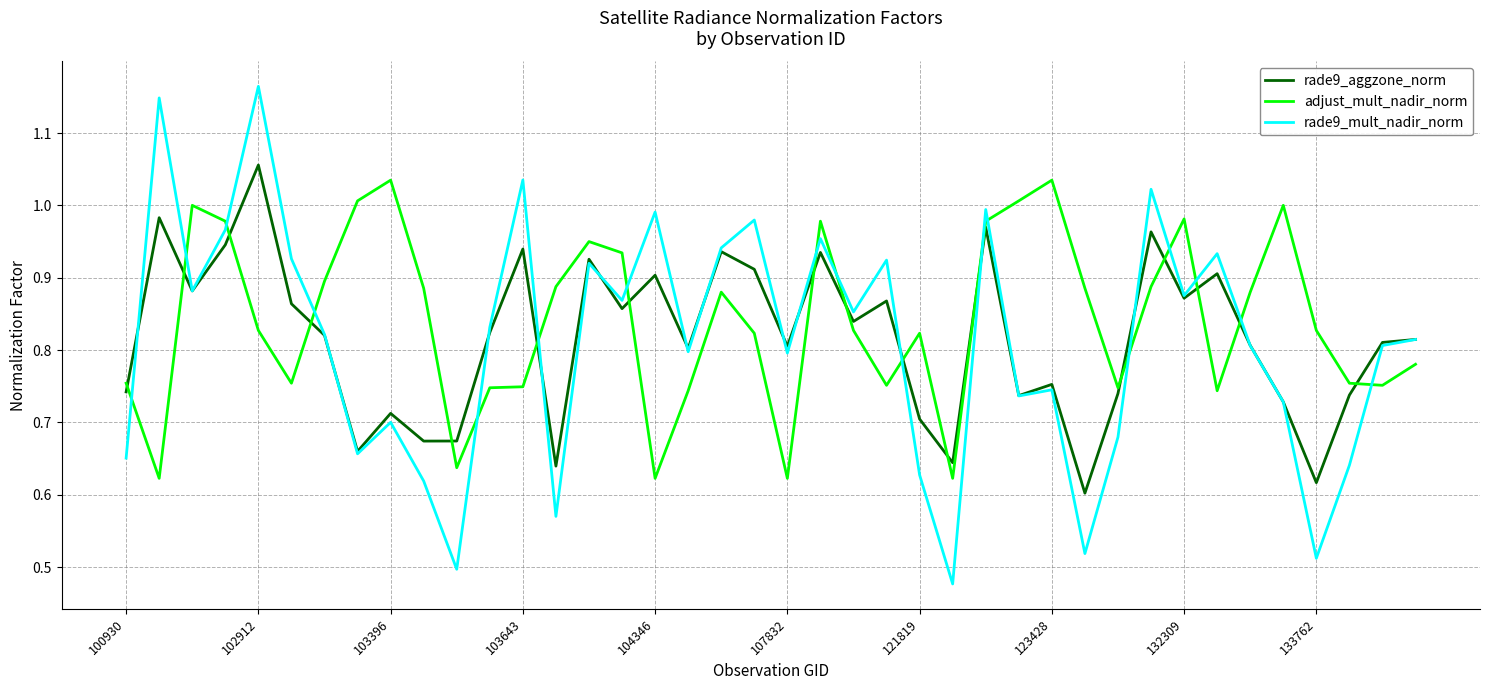

Rank the series by their maximum value, from highest to lowest.

rade9_mult_nadir_norm, rade9_aggzone_norm, adjust_mult_nadir_norm